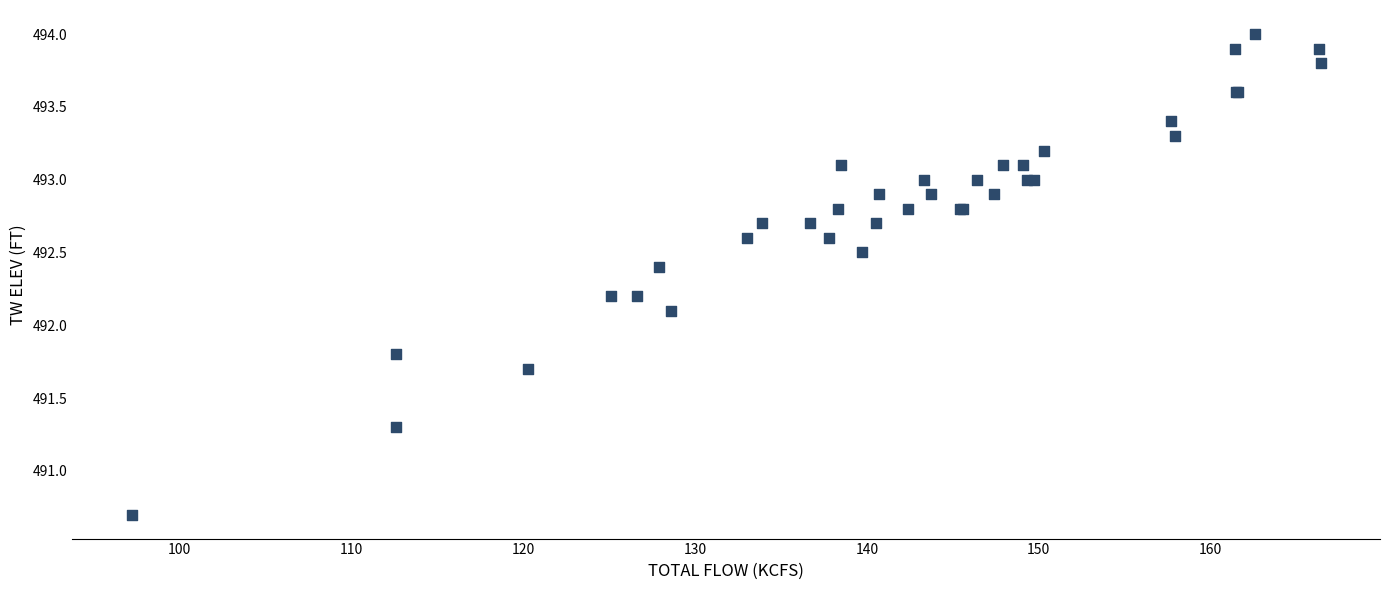

What Y value in the scatter plot is closest to 492?

492.1